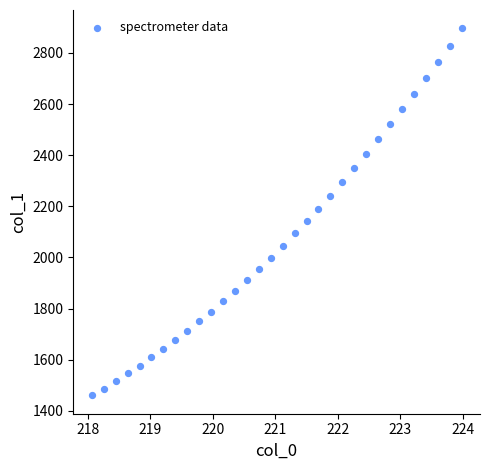

What is the range of X values (max minus min)?

5.9